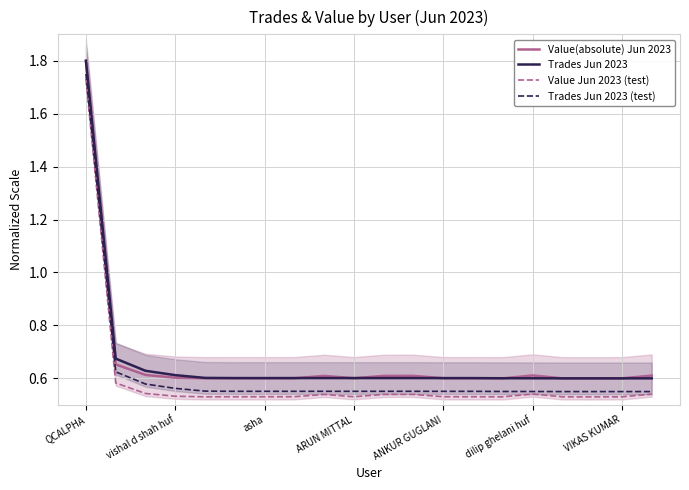

List the series in order of their peak value, highest first.

Value(absolute) Jun 2023, Trades Jun 2023, Trades Jun 2023 (test), Value Jun 2023 (test)